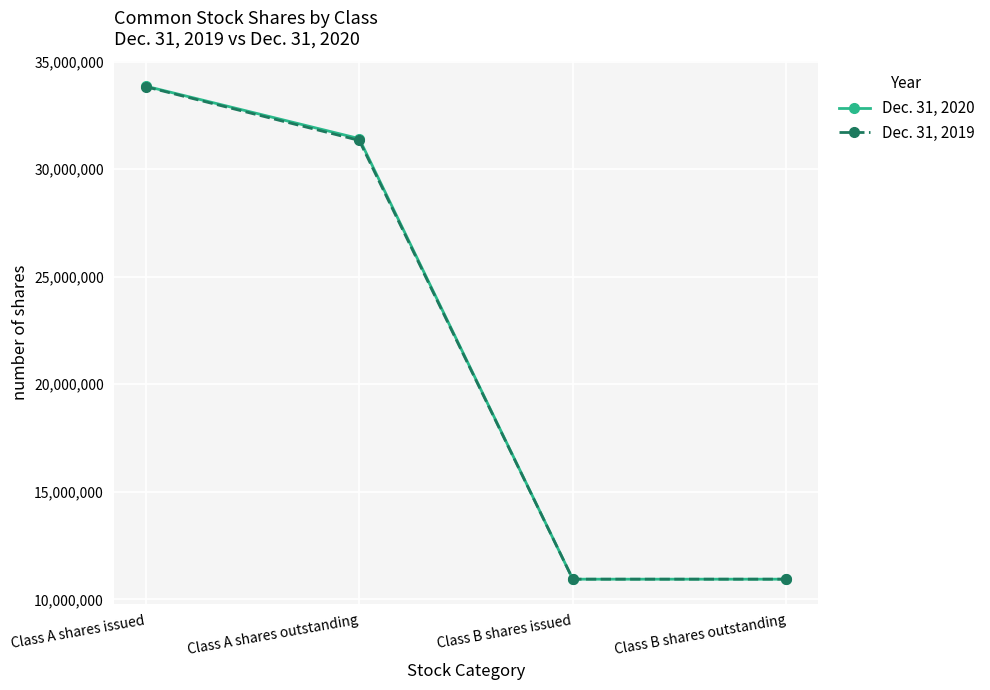

At how many categories does at least one series exceed 30984385?

2